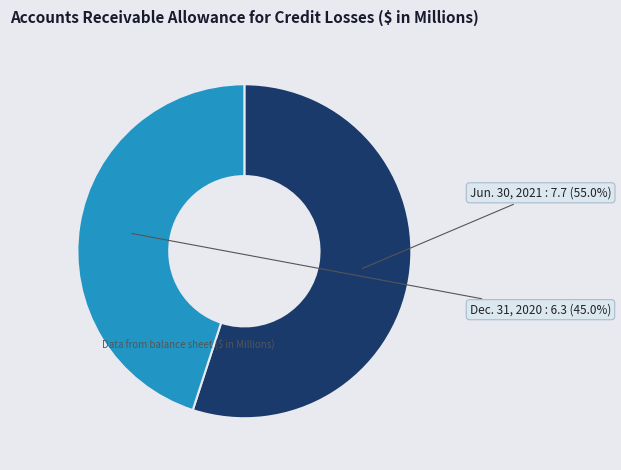

Does any single category account for the majority?

Yes